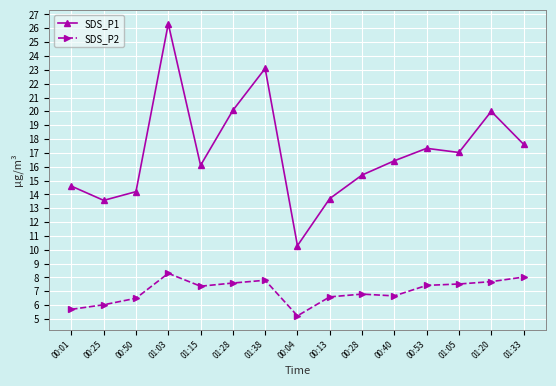

True or false: SDS_P2 and SDS_P1 intersect in this chart.

False